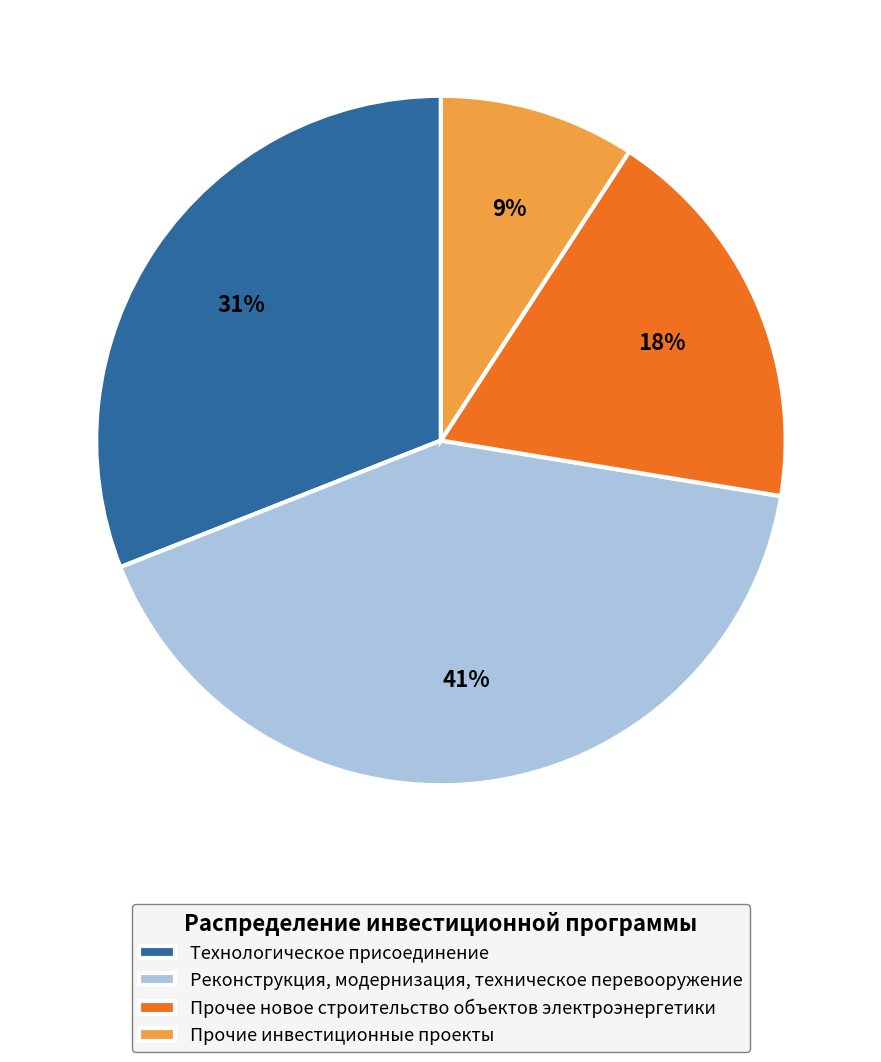

Is there any slice that represents more than half of the pie?

No